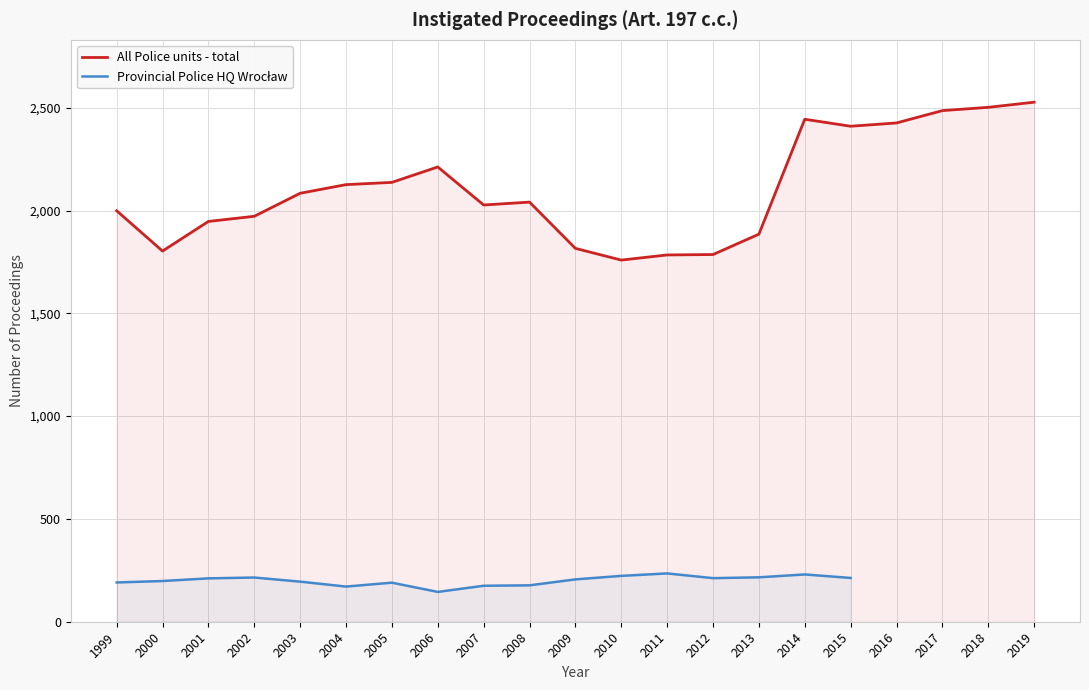

True or false: All Police units - total has more than 1 points higher than both neighbors.

True